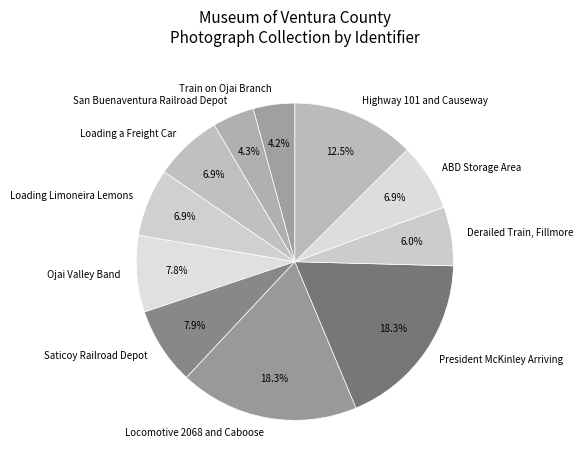

To the nearest percent, what percentage of the pie is Ojai Valley Band?

8%